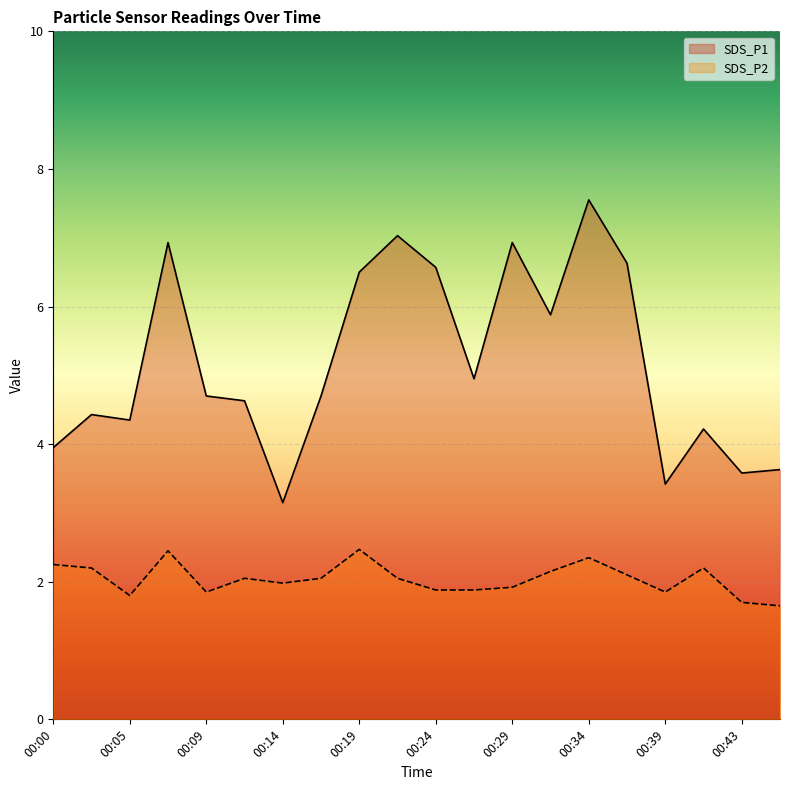

What is the total value across all series at 00:09?

6.6